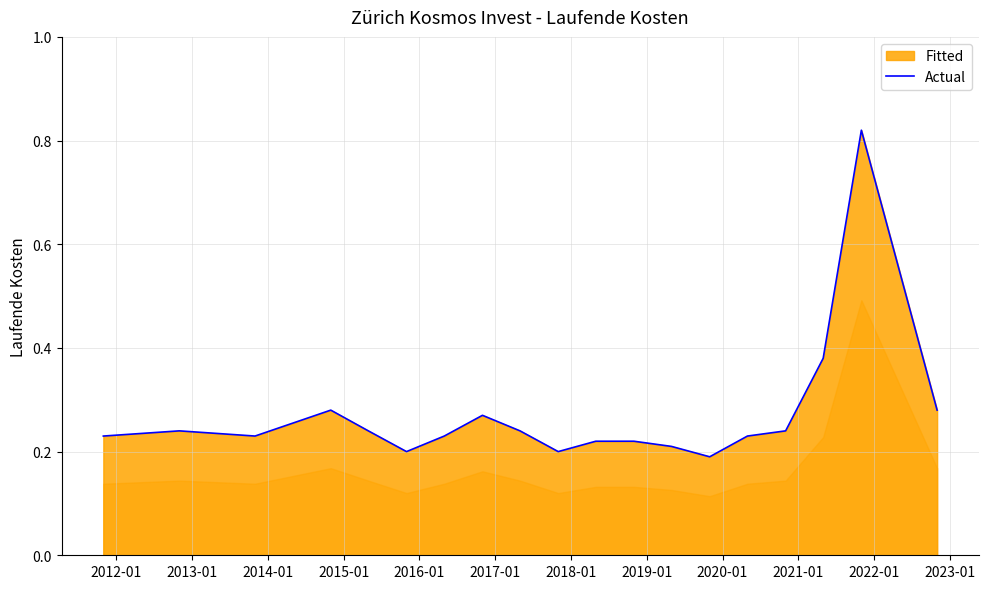

Does the chart display data point markers on the line(s)?

No